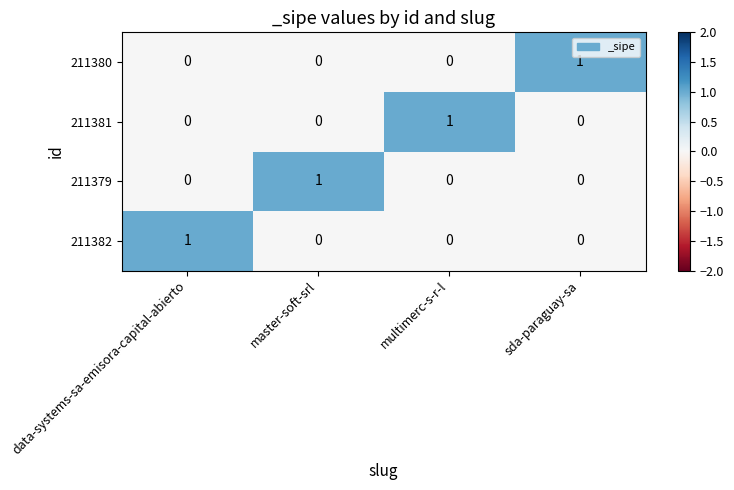

Is the value of 211379 at multimerc-s-r-l greater than the value of 211381 at multimerc-s-r-l?

No